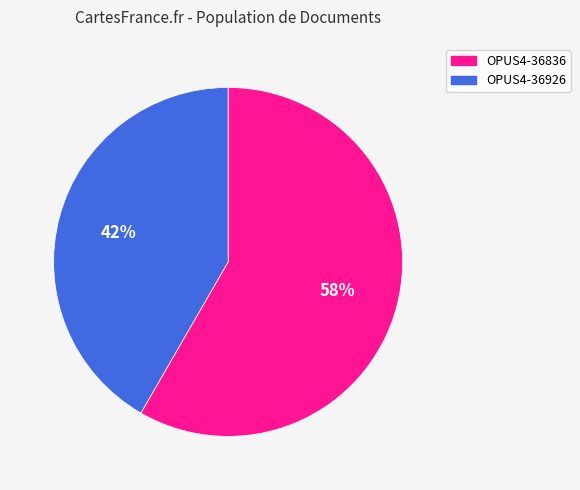

How many slices are in this pie chart?

2